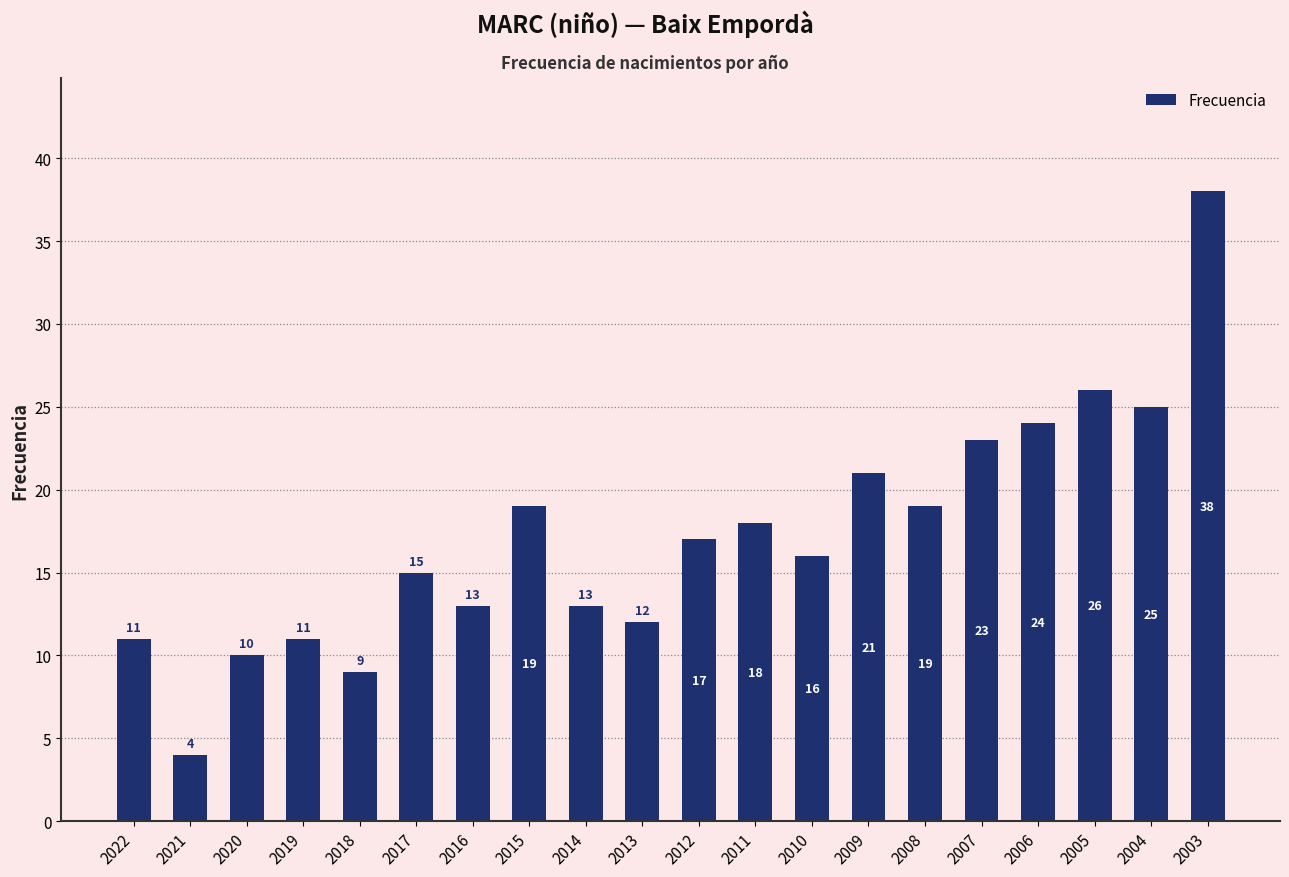

What is the average value?

17